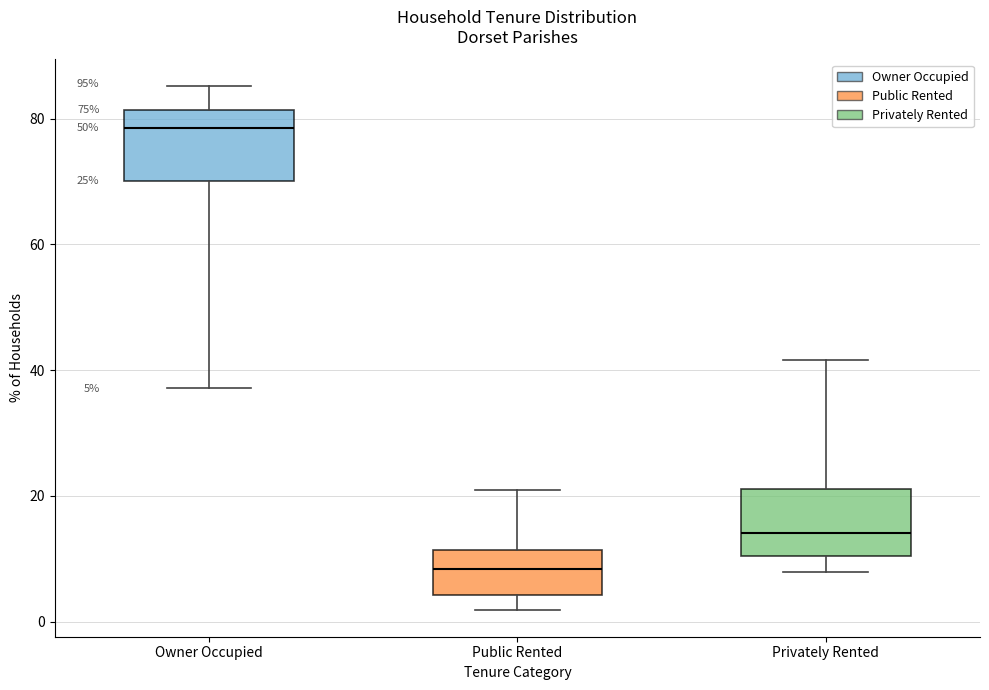

Which box has the lowest median line?

Public Rented